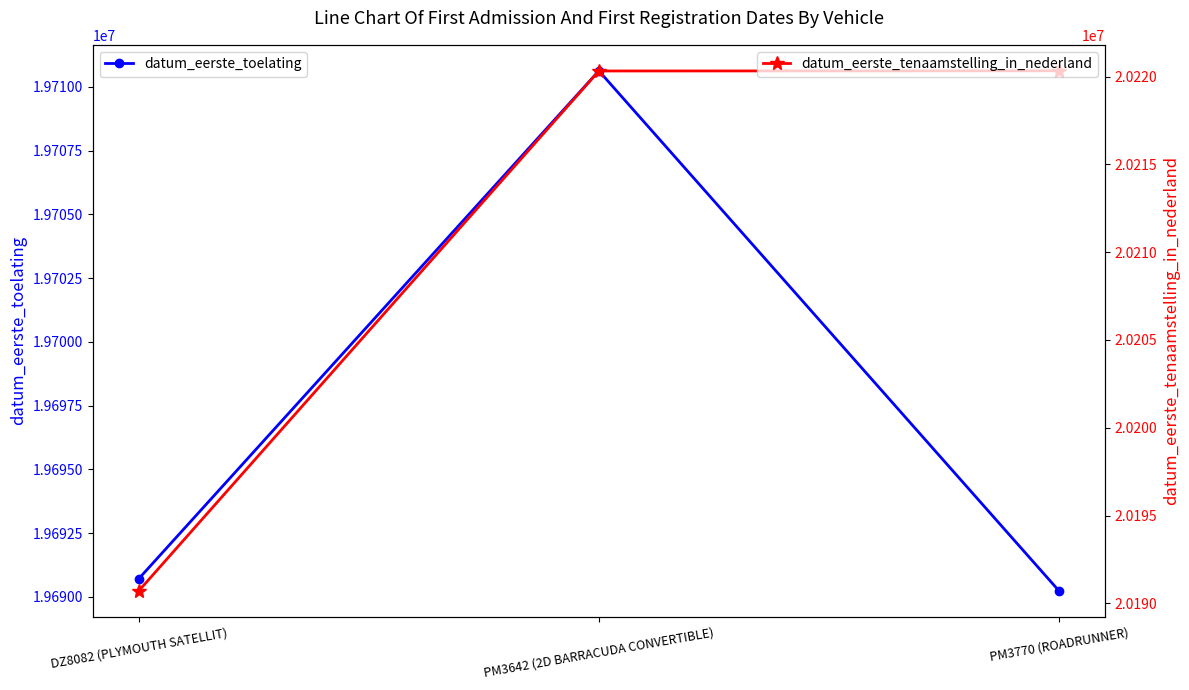

What is the spread (max minus min) of values at DZ8082 (PLYMOUTH SATELLIT)?

499999